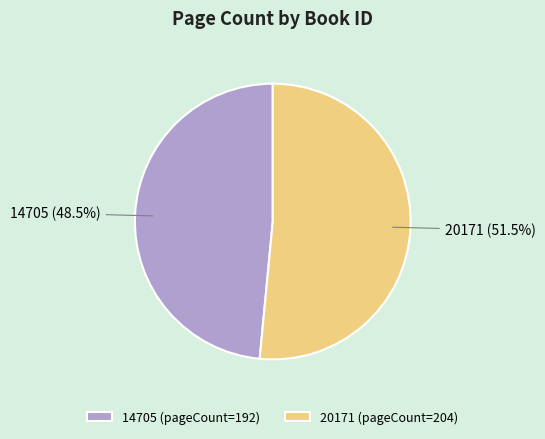

Rank the categories by value from lowest to highest.

14705, 20171